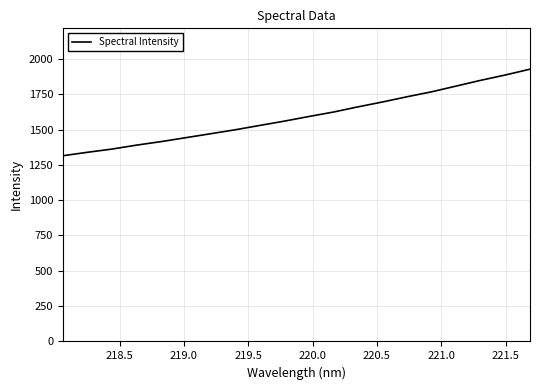

What is the difference between the maximum and minimum values?

612.7